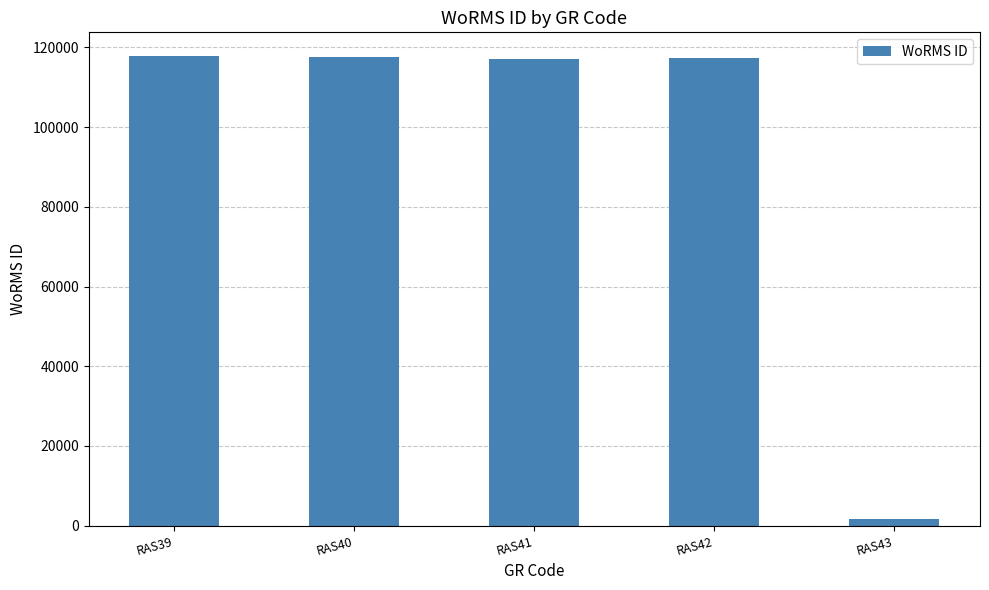

True or false: the data shows 117388 at RAS42.

True